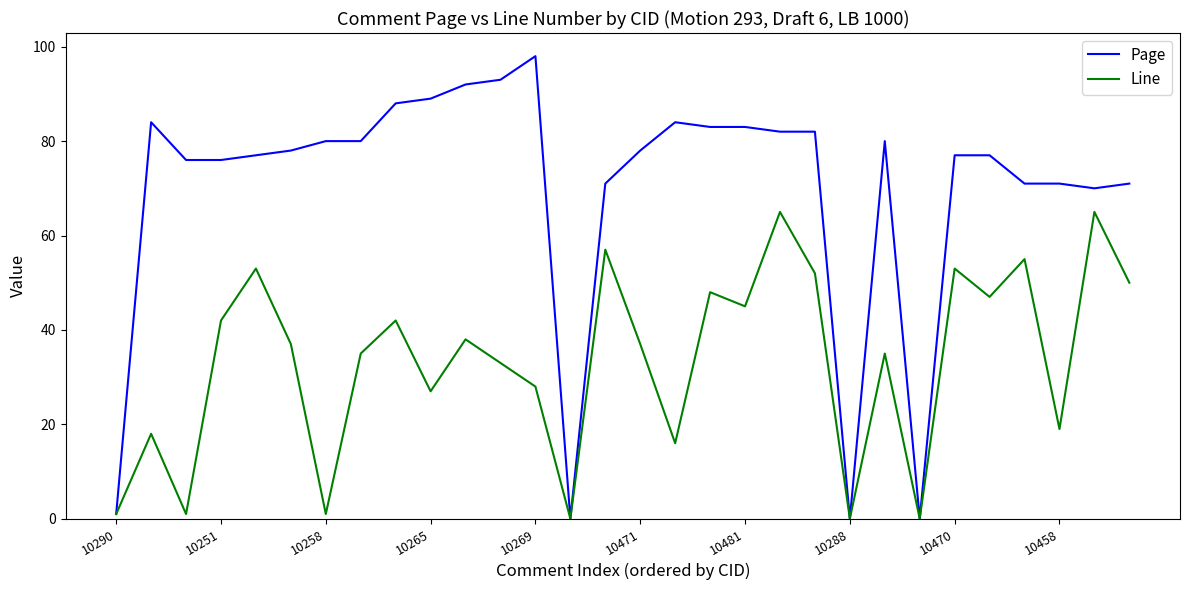

Which series has the largest total across all categories?

Page